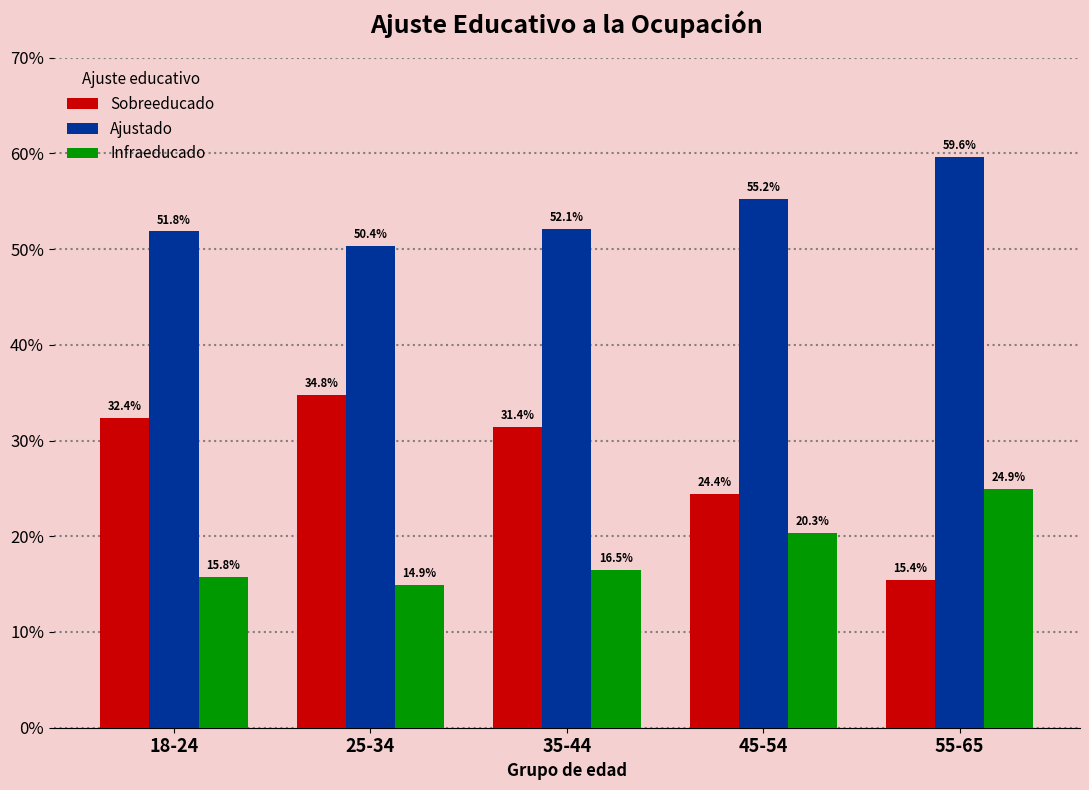

At 25-34, list the series in order from largest to smallest.

Ajustado, Sobreeducado, Infraeducado